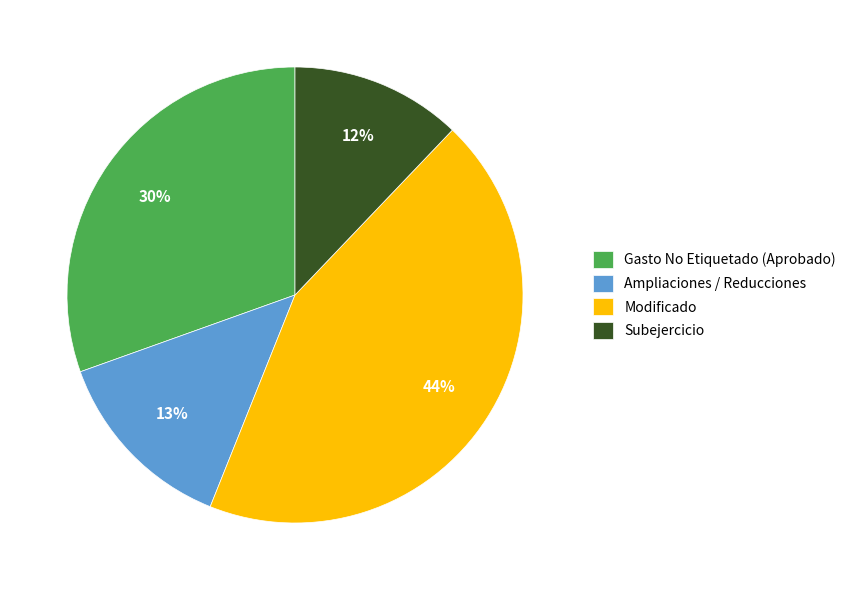

To the nearest percent, what portion does Subejercicio represent?

12%